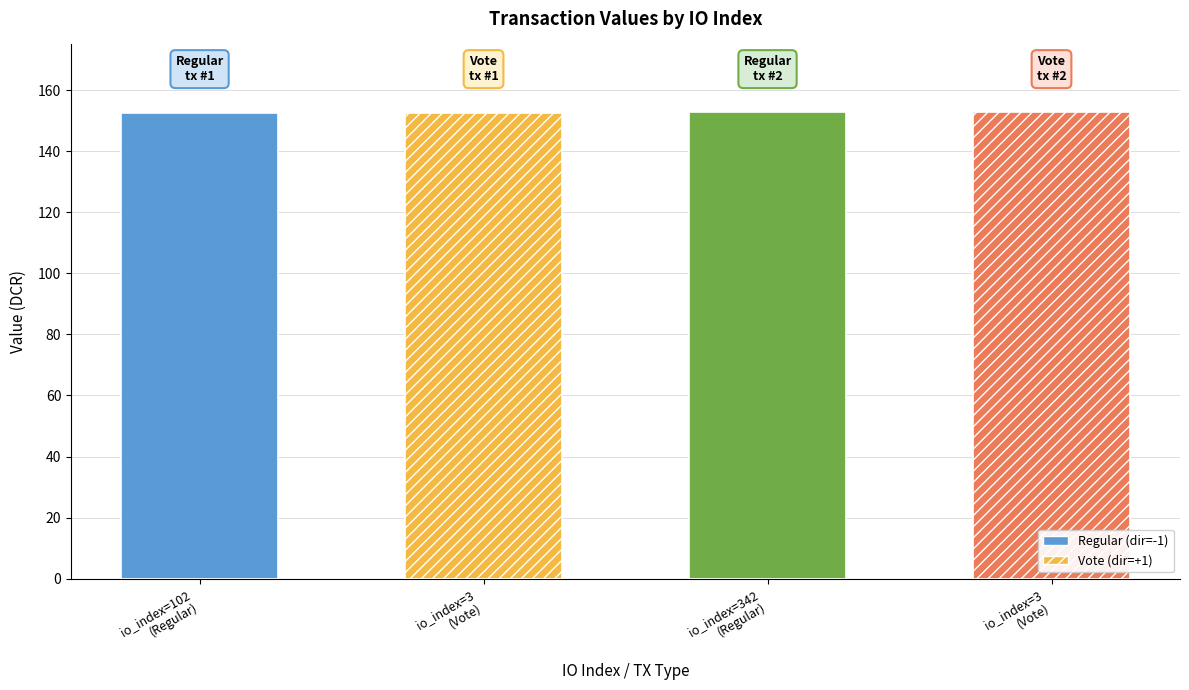

Is it true that the value at 3 is 206.5?

False